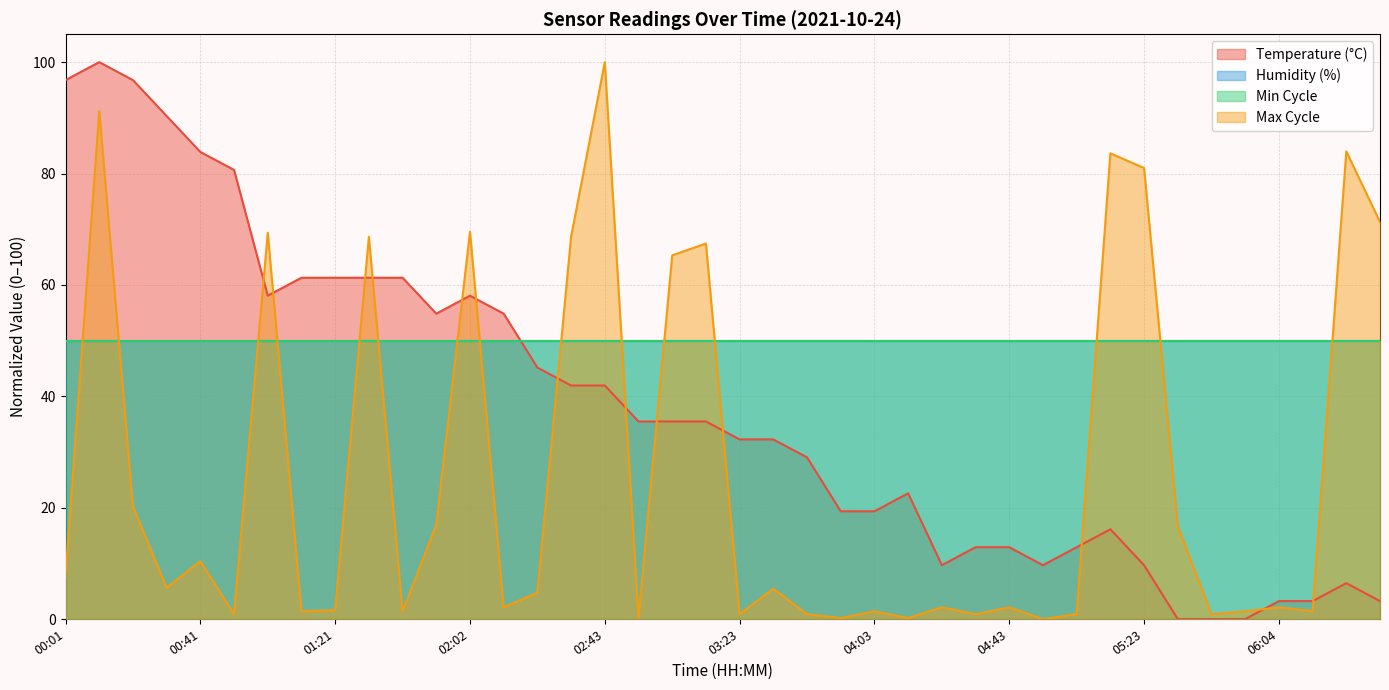

At which category is the sum across all series the highest?

00:11